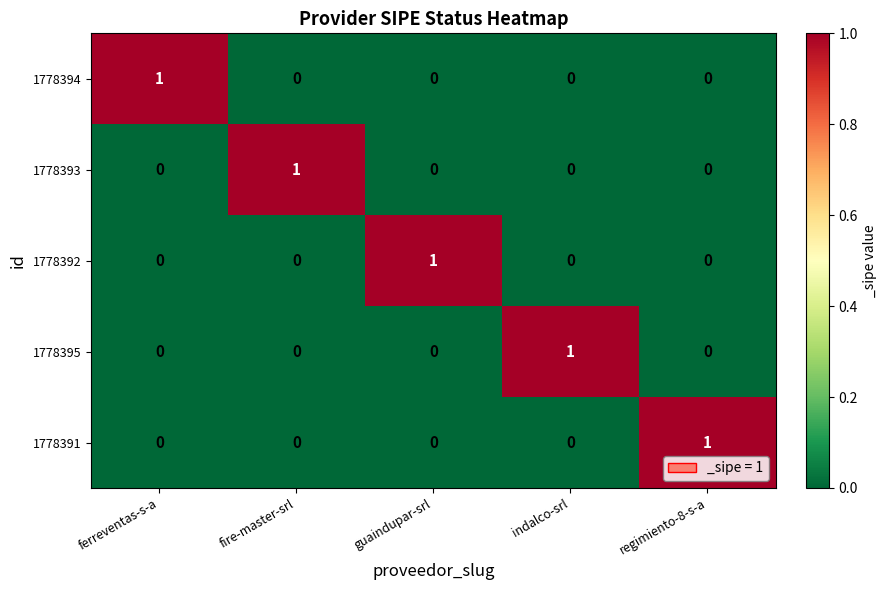

Count the 1778391 values in the range 0 to 1.

5